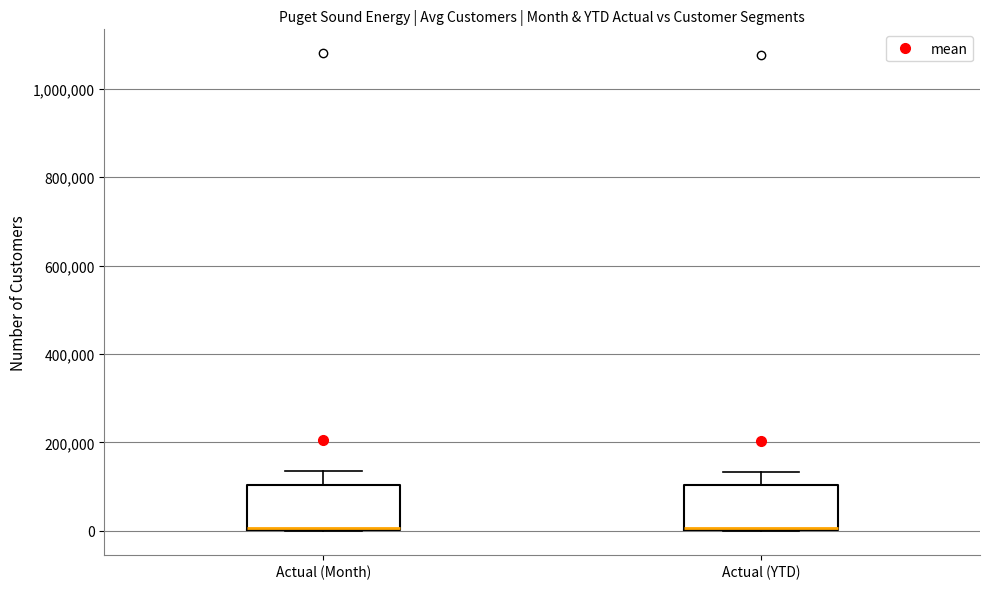

Where does the upper whisker of the box for Actual (Month) end on the y-axis? The values are not printed on the chart, so give them approximately, as read against the axis.

140000